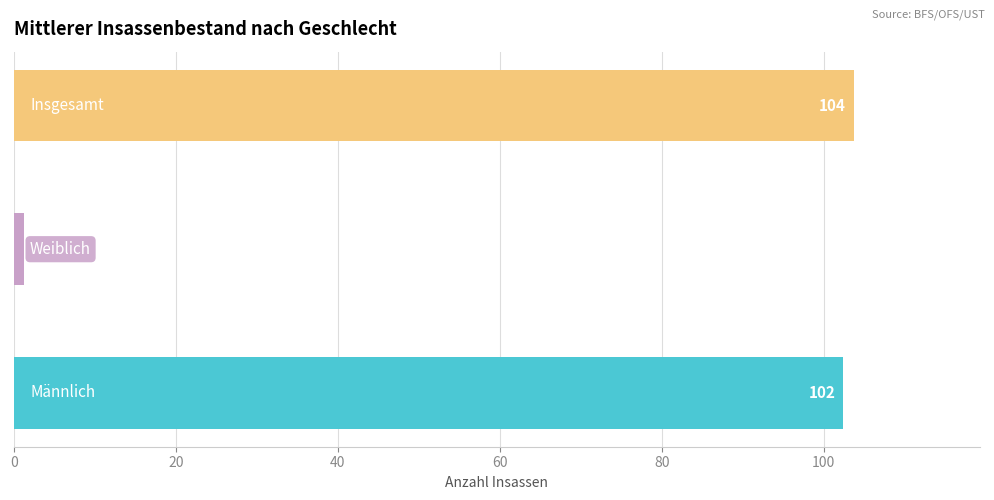

What is the maximum value shown in the chart?

103.8